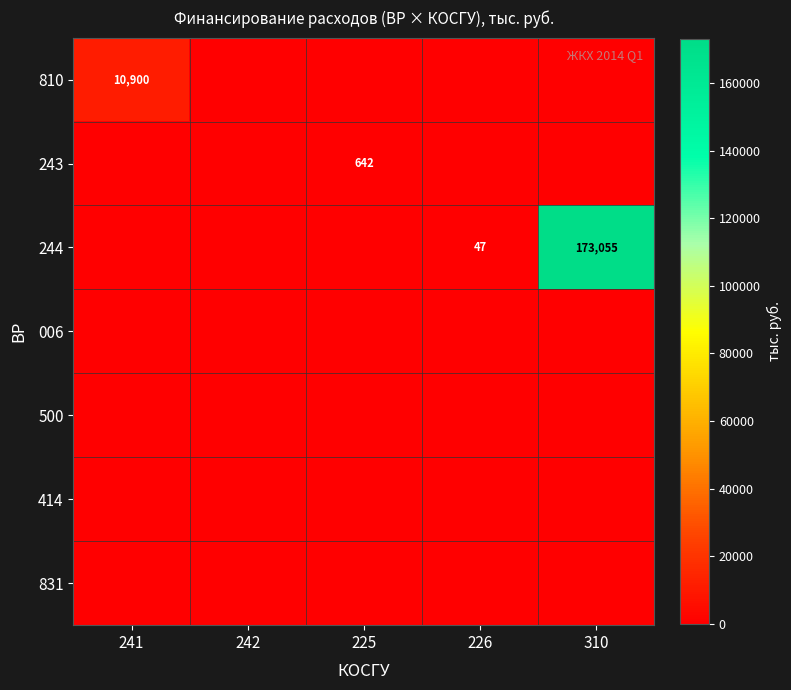

What is the total value across all series at 226?

46.9